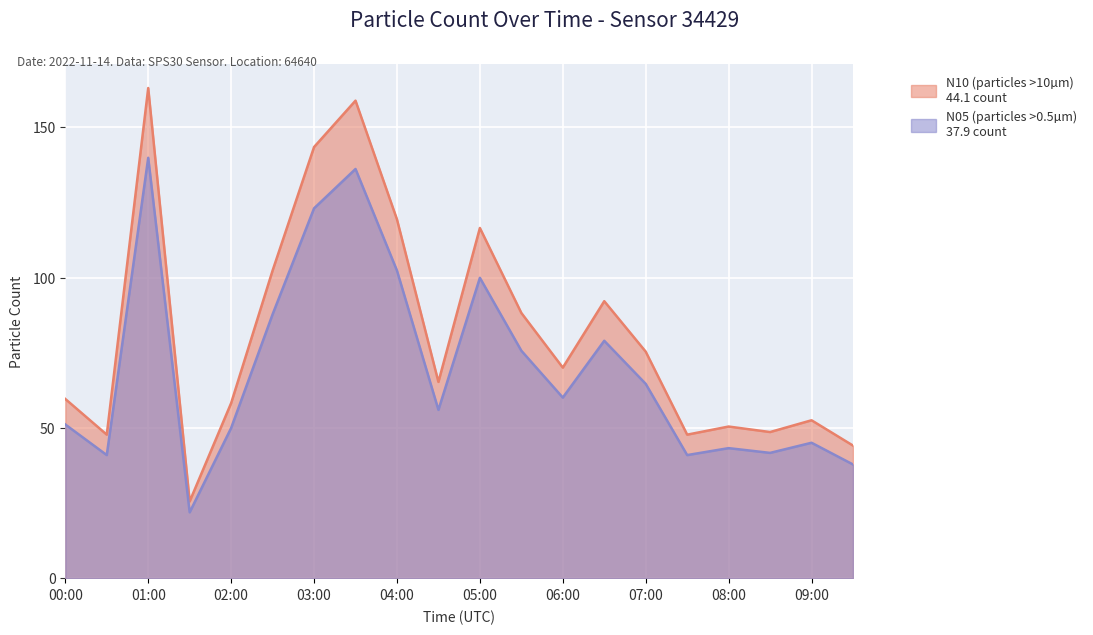

Does the chart display data point markers on the line(s)?

No